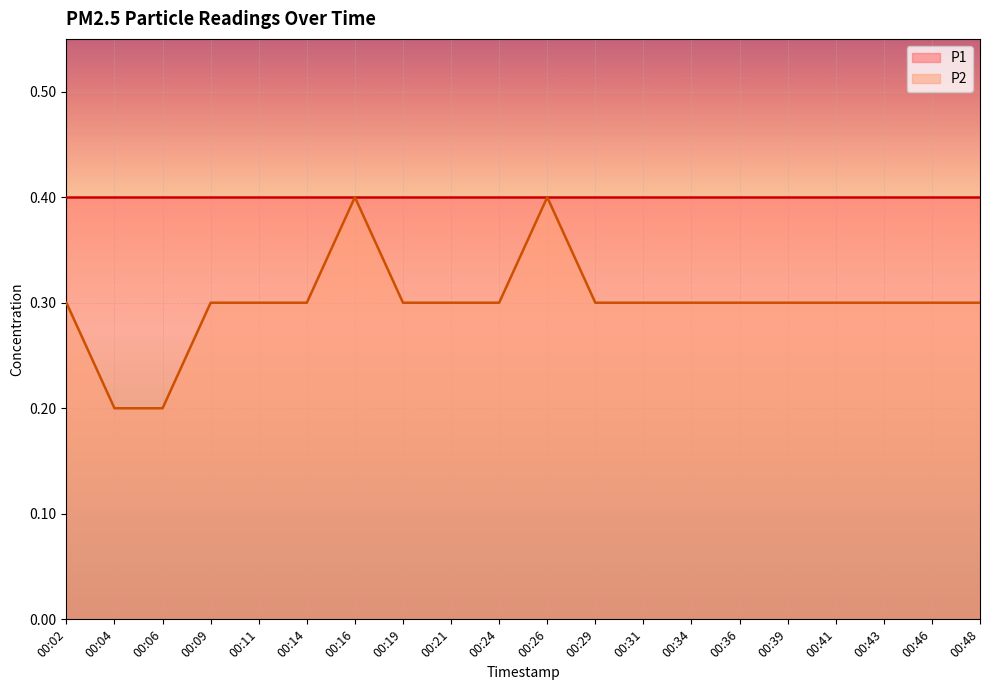

Where is the first local maximum?

00:16